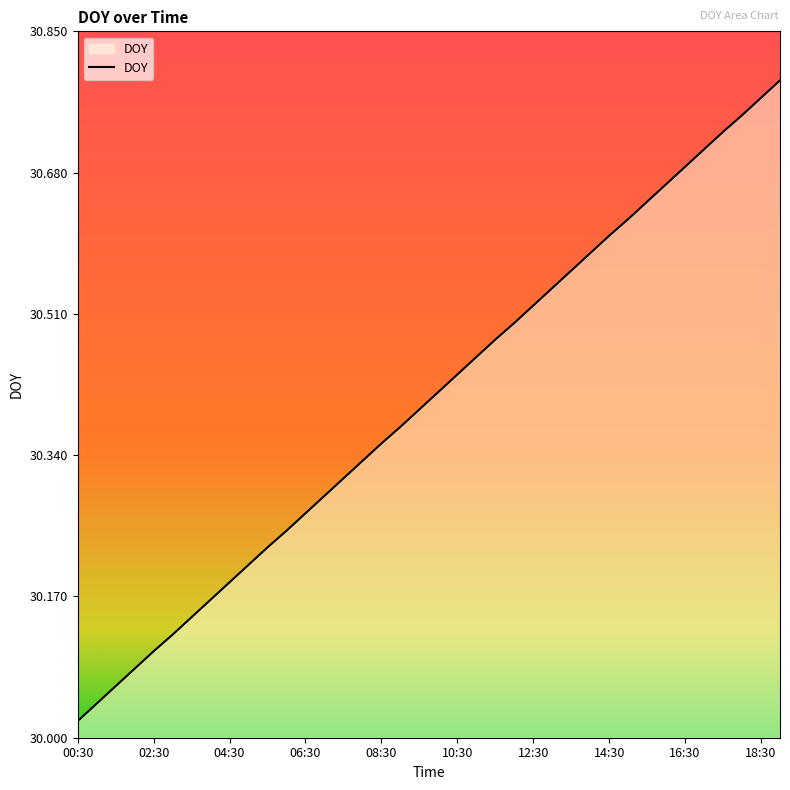

What is the difference between the maximum and minimum values?

0.8